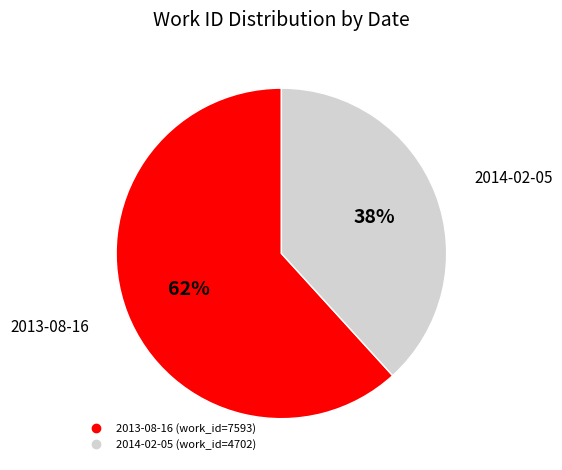

To the nearest percent, what is the combined percentage of 2014-02-05 and 2013-08-16?

100%